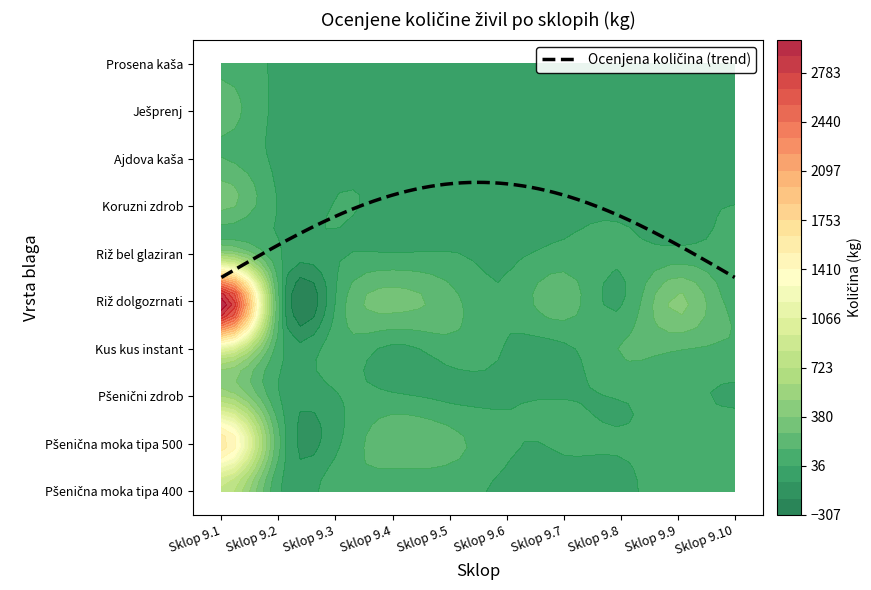

List the series in order of their peak value, highest first.

Riž dolgozrnati, Pšenična moka tipa 500, Kus kus instant, Pšenična moka tipa 400, Pšenični zdrob, Riž bel glaziran, Koruzni zdrob, Ješprenj, Ajdova kaša, Prosena kaša